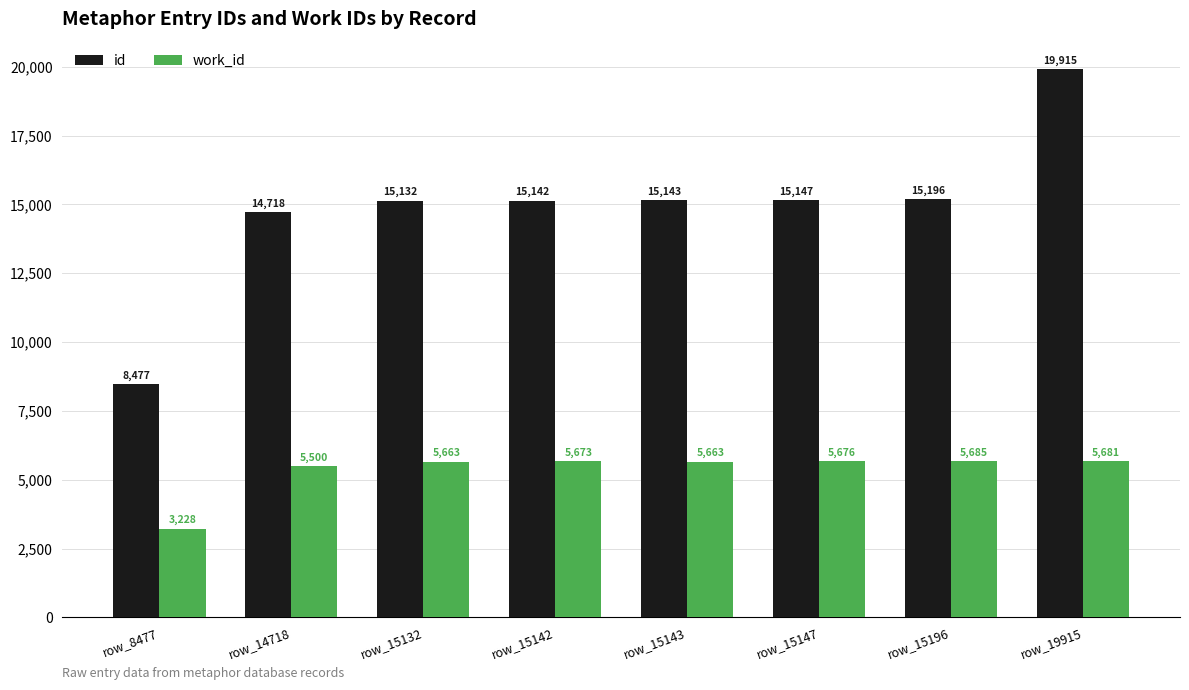

Which series changed the most between row_14718 and row_15143?

id